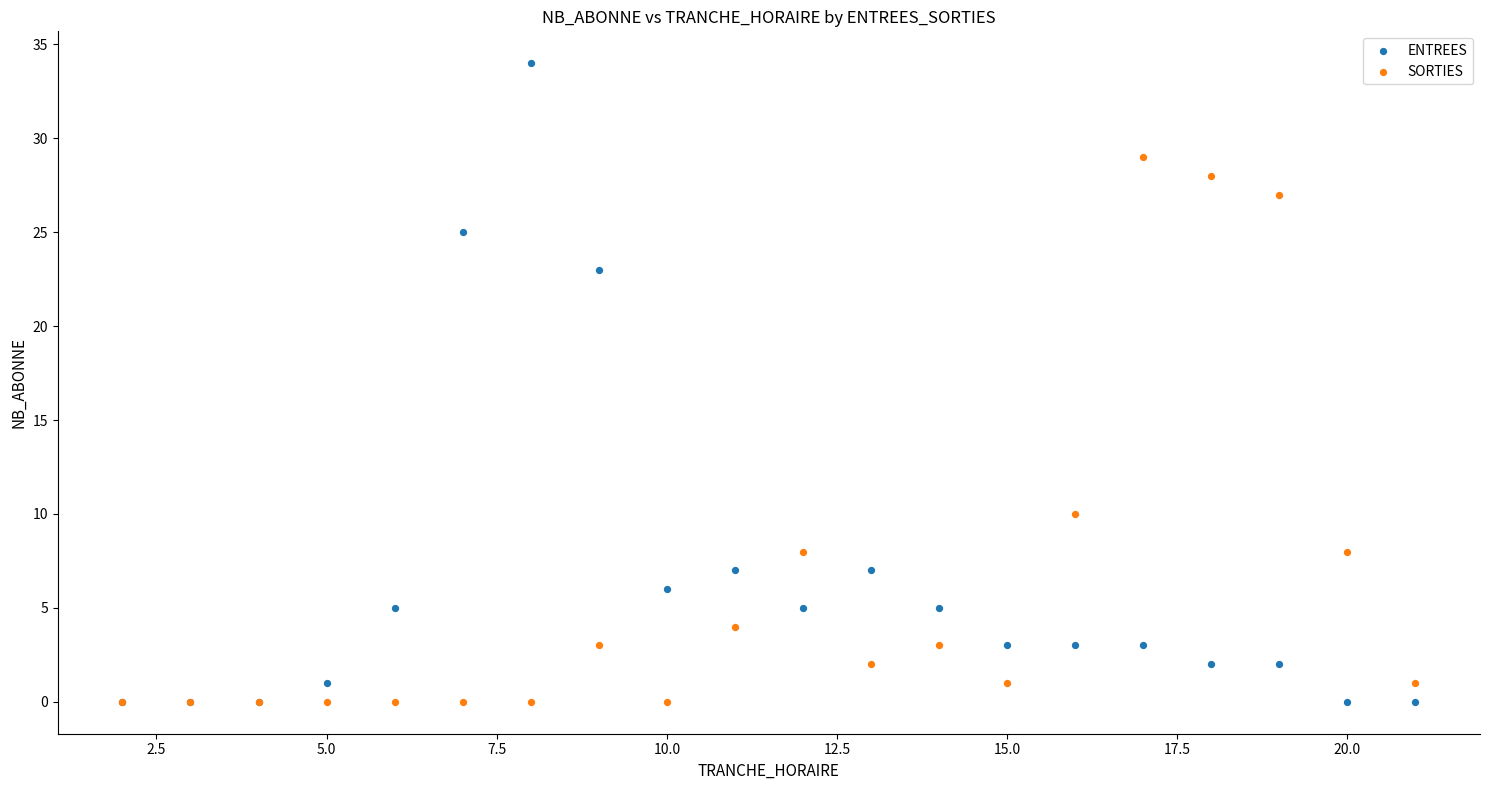

In the ENTREES series, what Y value is closest to 17?

23